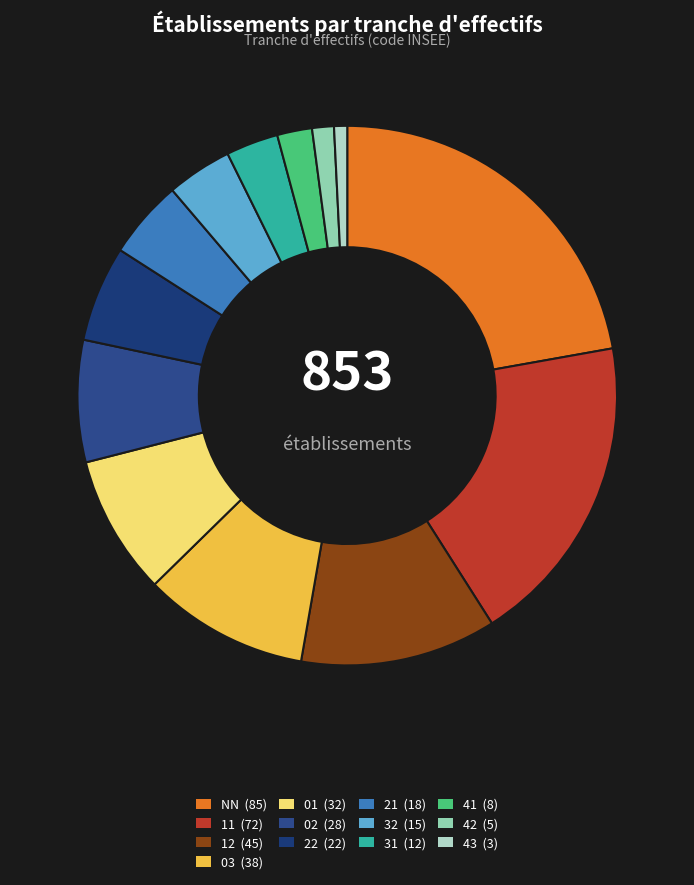

True or false: 03 accounts for 10% of the total.

True